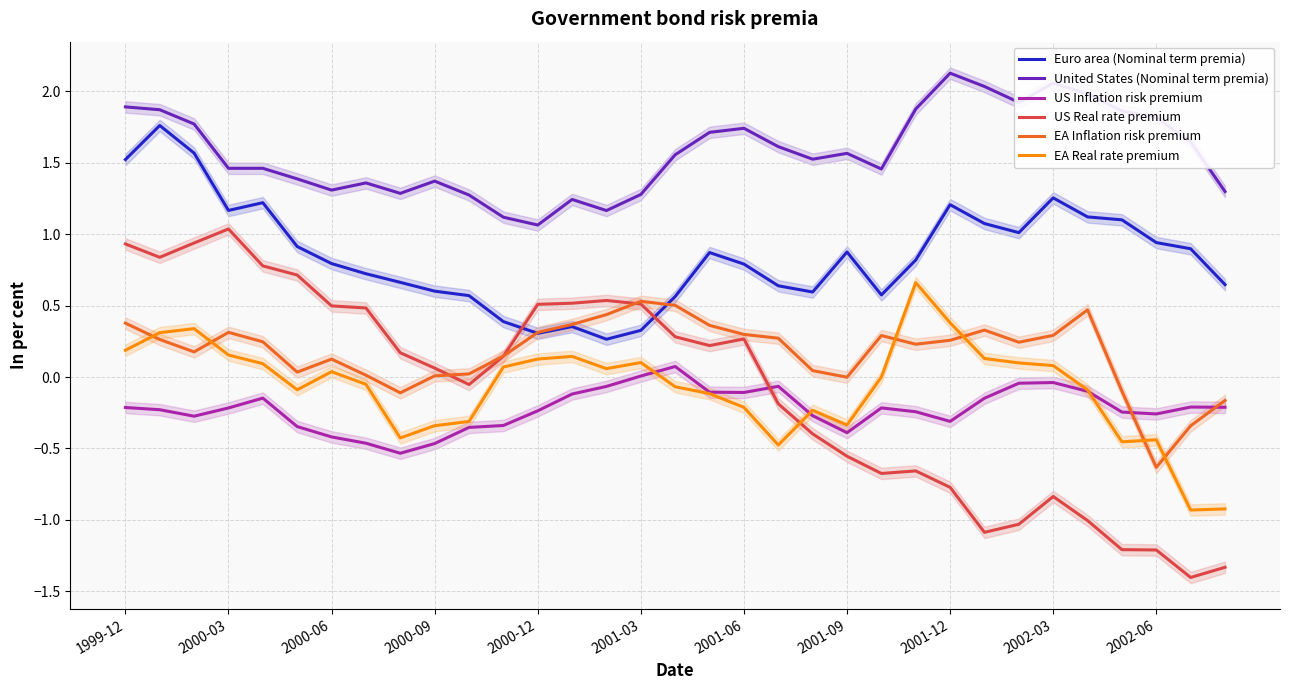

How many data points does each series have?

33